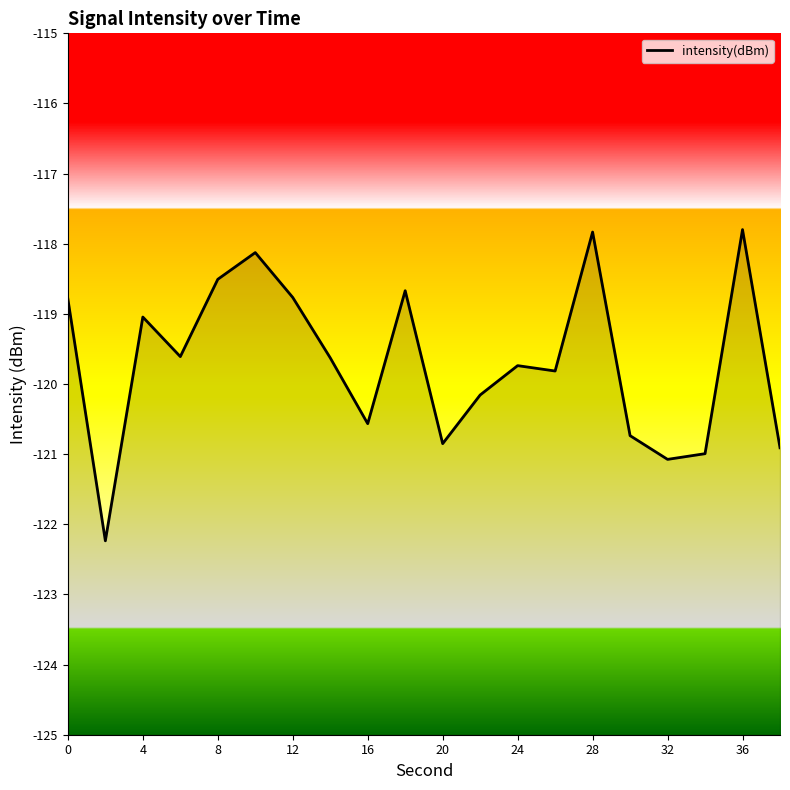

How many categories are shown in the chart?

20